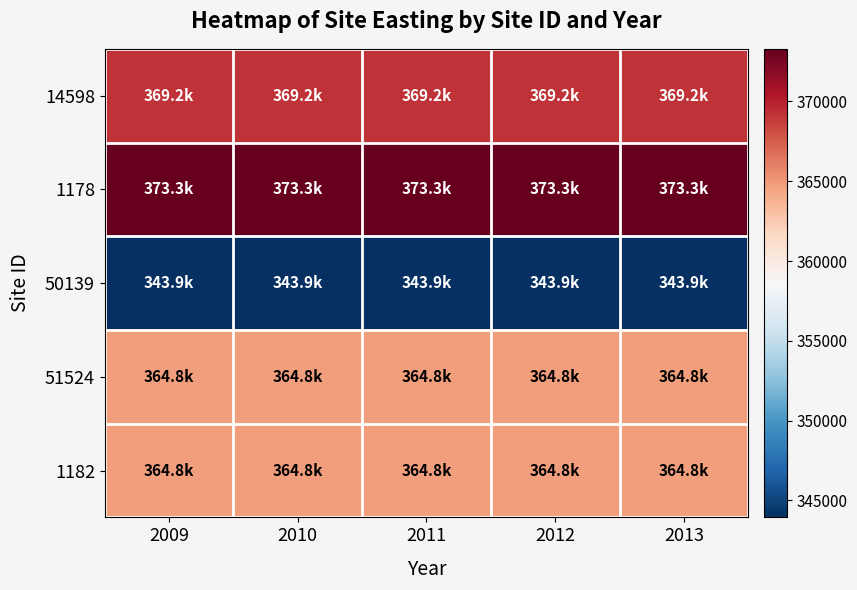

What is the maximum value shown in the chart?

373300